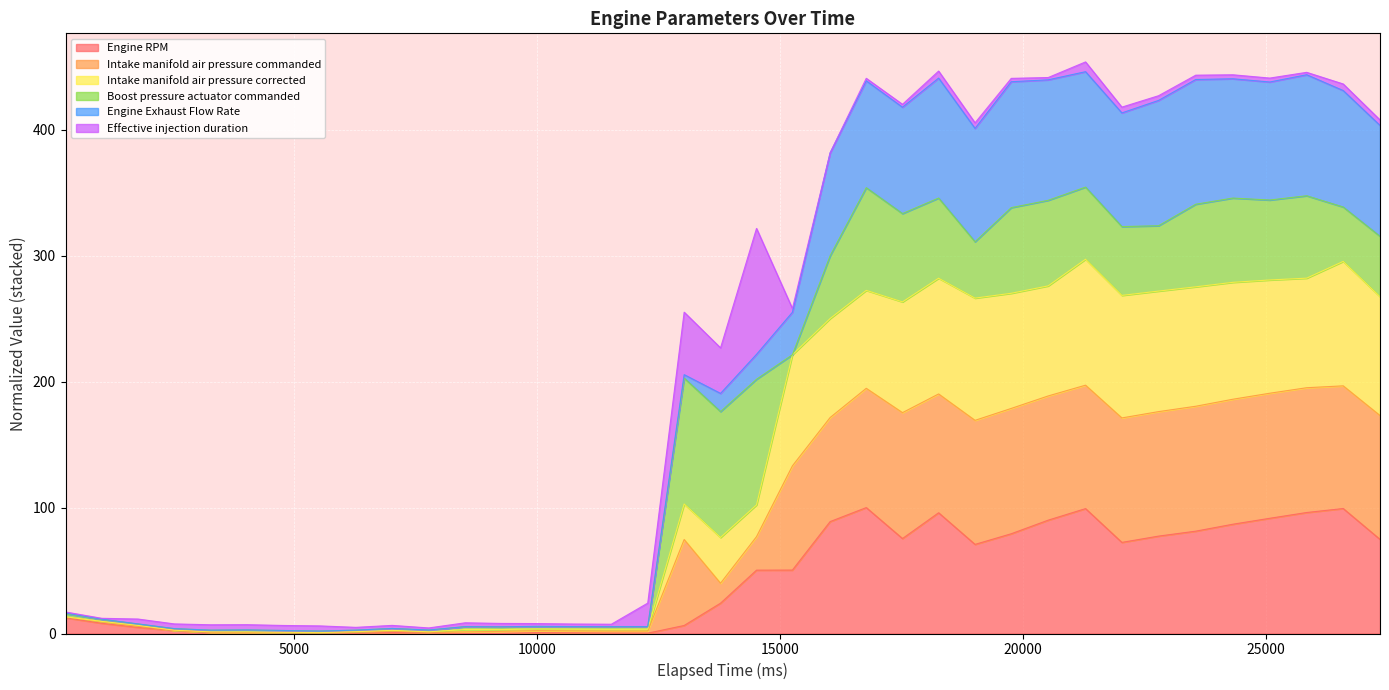

True or false: Intake manifold air pressure corrected has a value of 255.0 at 18265.

False